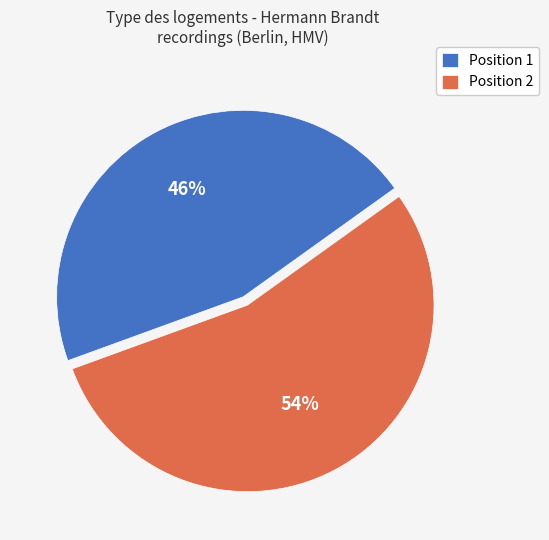

What percentage is the Position 2 slice, to the nearest percent?

54%